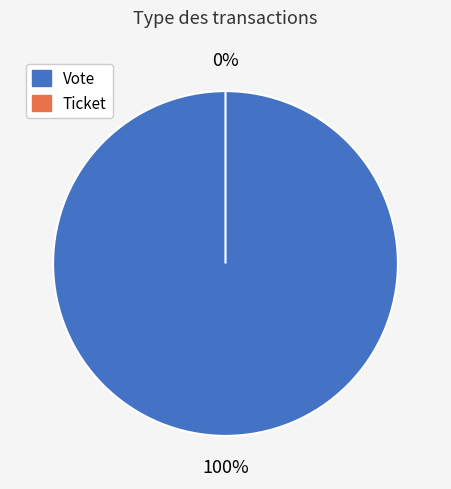

What is the largest slice in the pie chart?

Vote